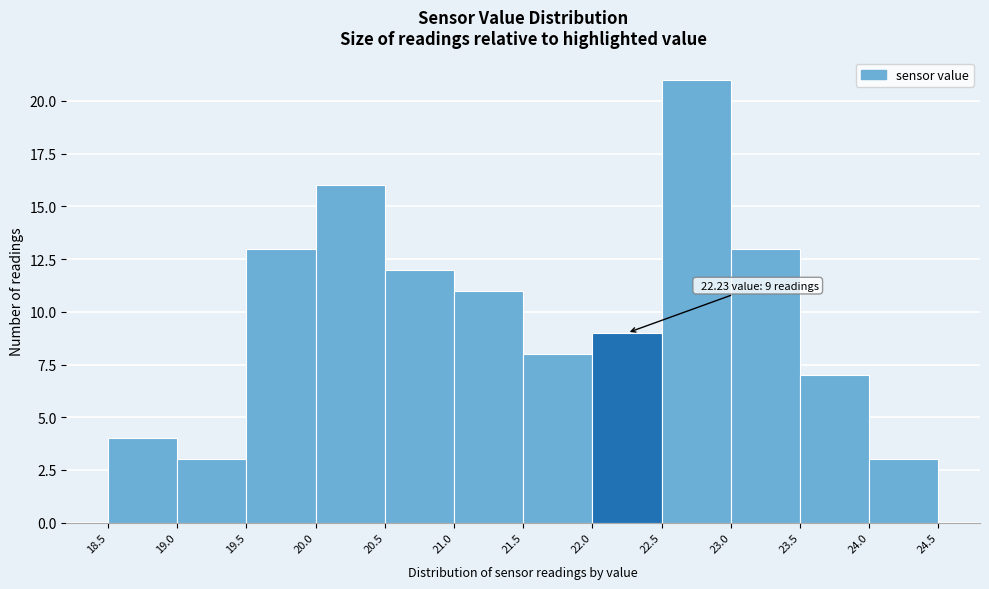

Which range on the x-axis has the tallest bar?

22.5 to 23.0